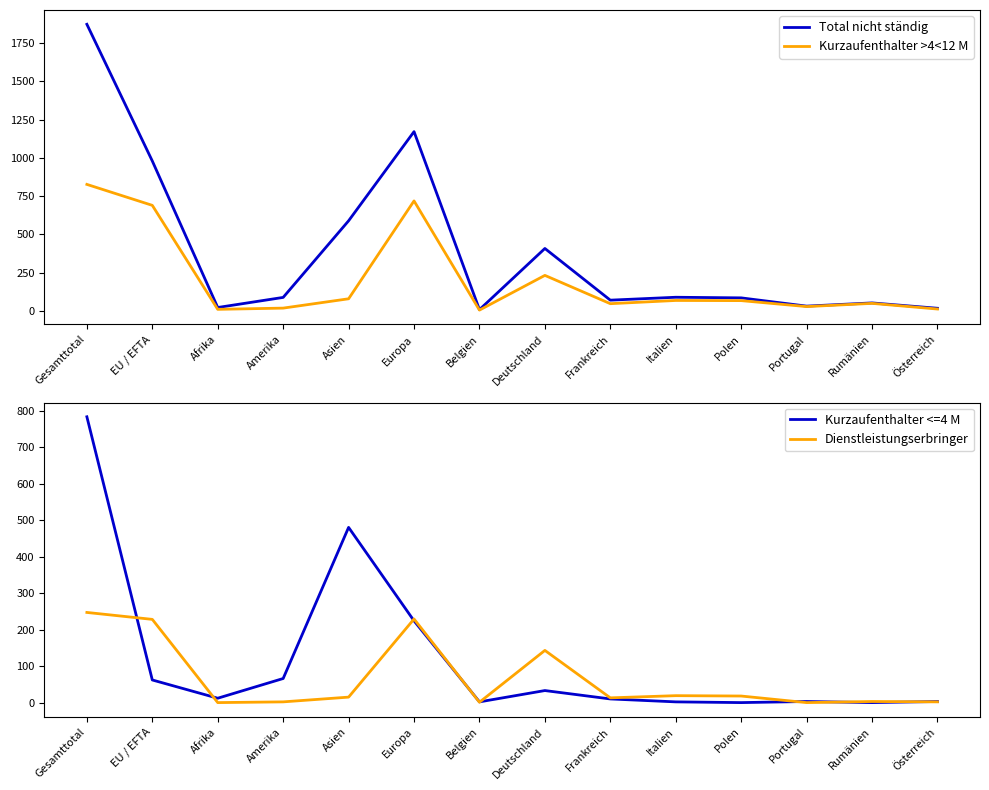

At which label is Total nicht ständig closest to 941?

EU / EFTA